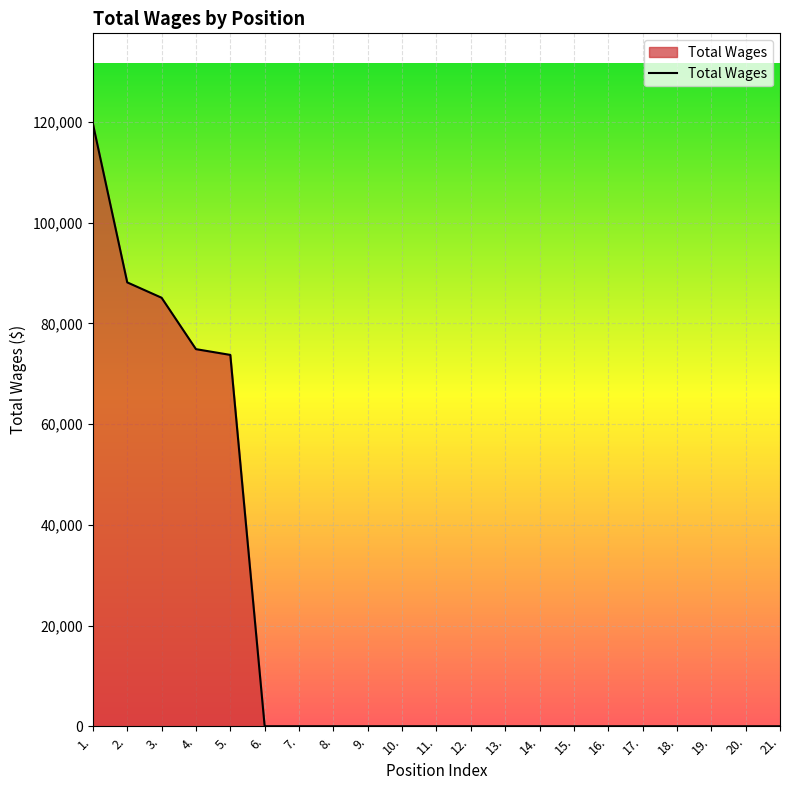

What is the difference between the maximum and minimum values?

119665